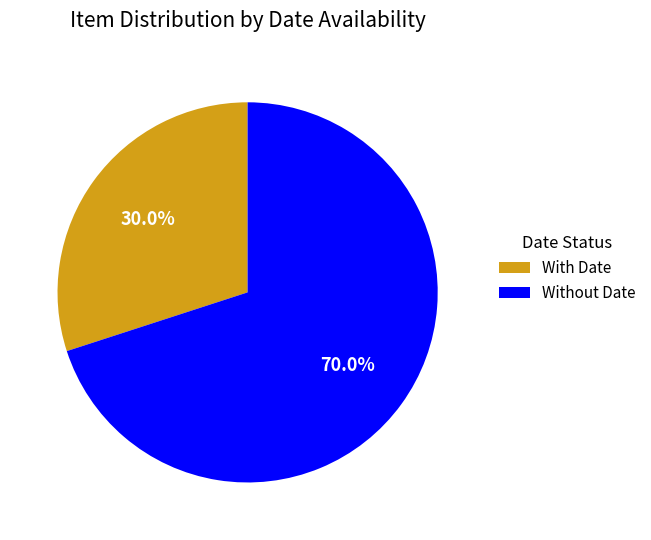

Which slice is the smallest?

With Date